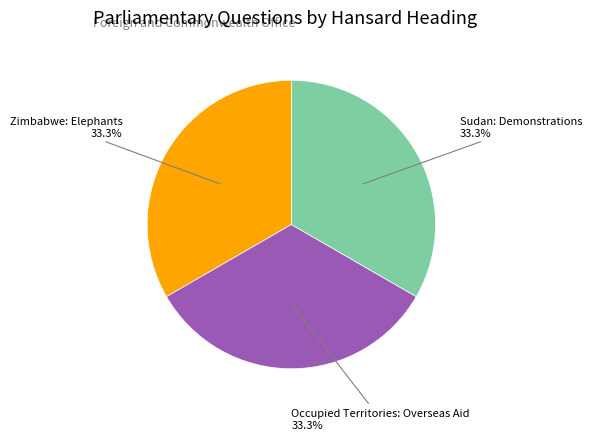

Does Sudan: Demonstrations represent more than half of the total?

No